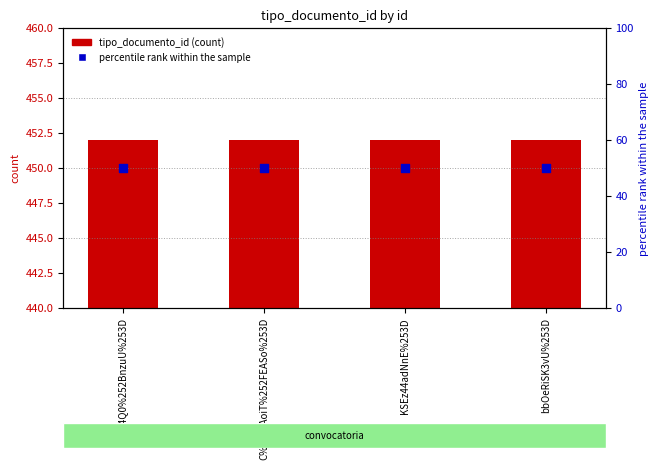

Which series has the largest Y range (max minus min)?

tipo_documento_id